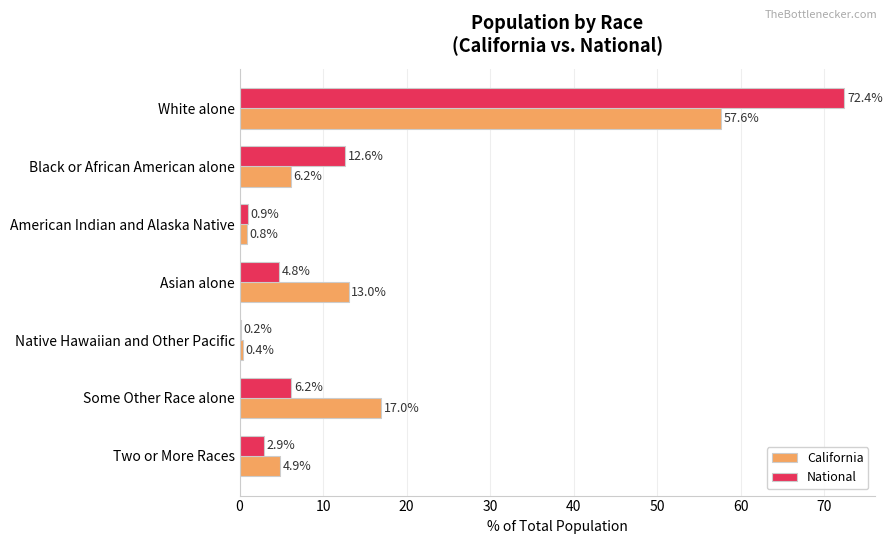

At which label is National closest to 36?

Black or African American alone